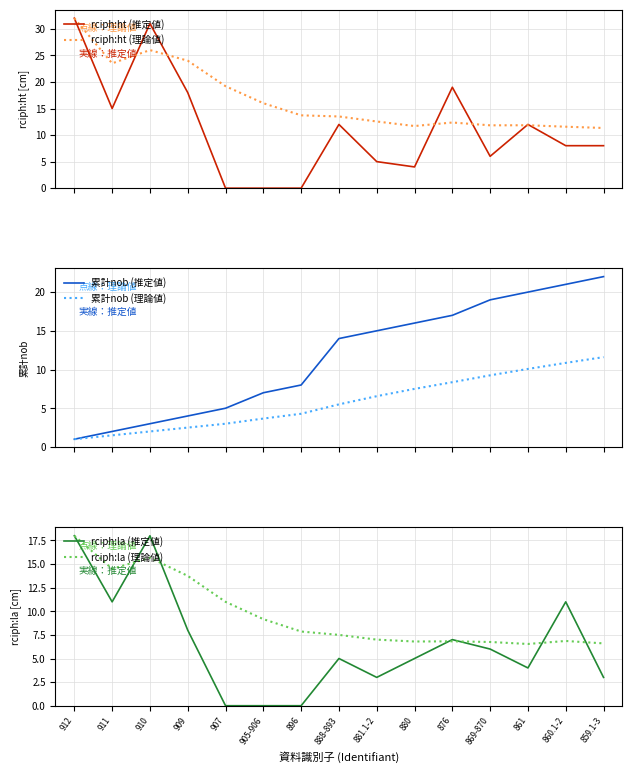

Is it true that rciph:ht (推定値) equals 13.8 at 907?

False